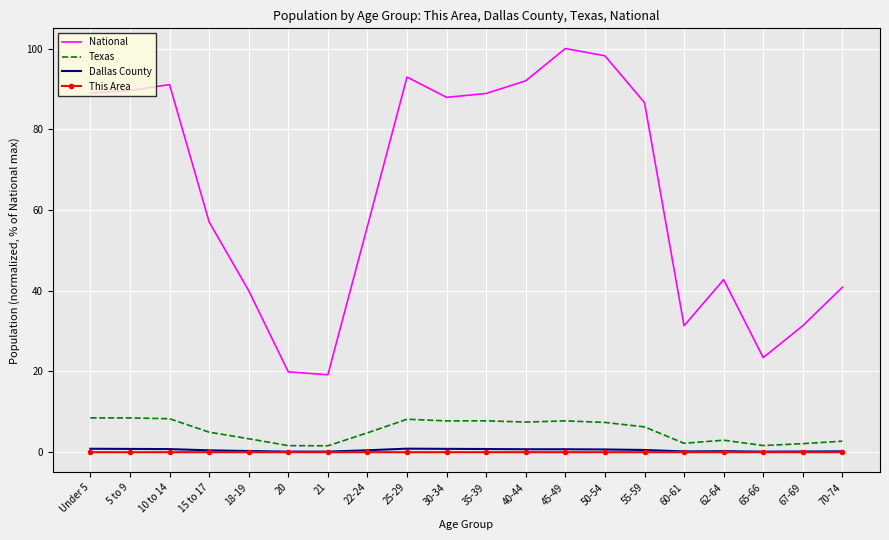

Which series changed the most between 5 to 9 and 18-19?

National